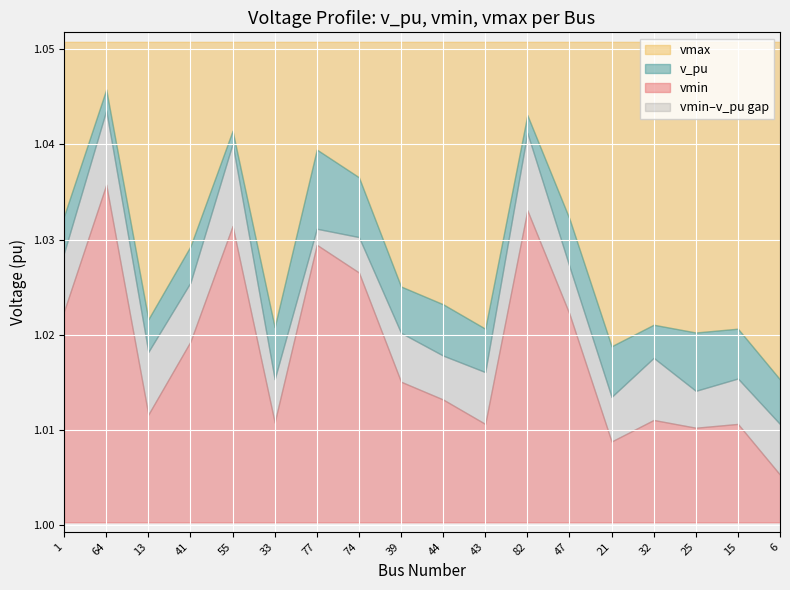

What are all the series names shown in the legend?

vmax, v_pu, vmin, vmin–v_pu gap